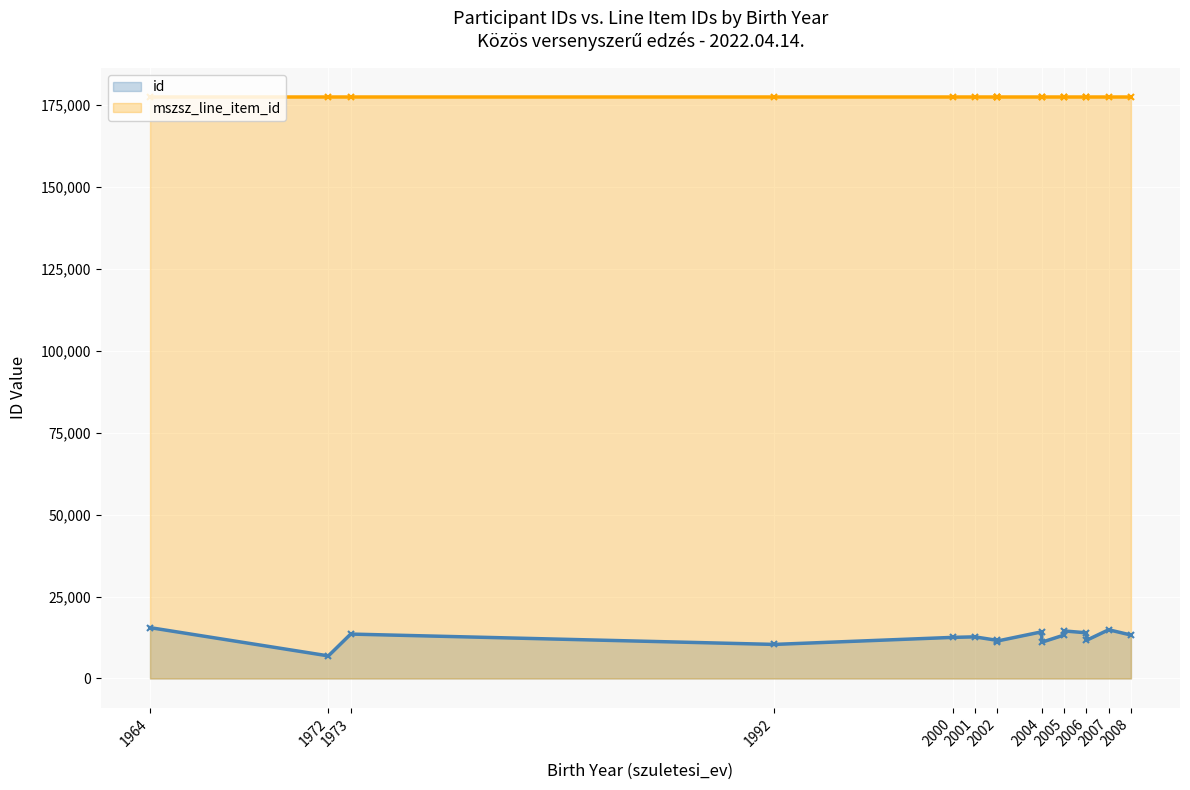

Reading left to right, what are all the values shown in this chart?

id: 15527	6898	13558	10402	12547	12710	11641	11039	11430	14250	11077	13261	14516	13948	11635	14876	13266
mszsz_line_item_id: 177488	177488	177488	177488	177488	177488	177487	177487	177487	177487	177487	177486	177486	177486	177486	177486	177486